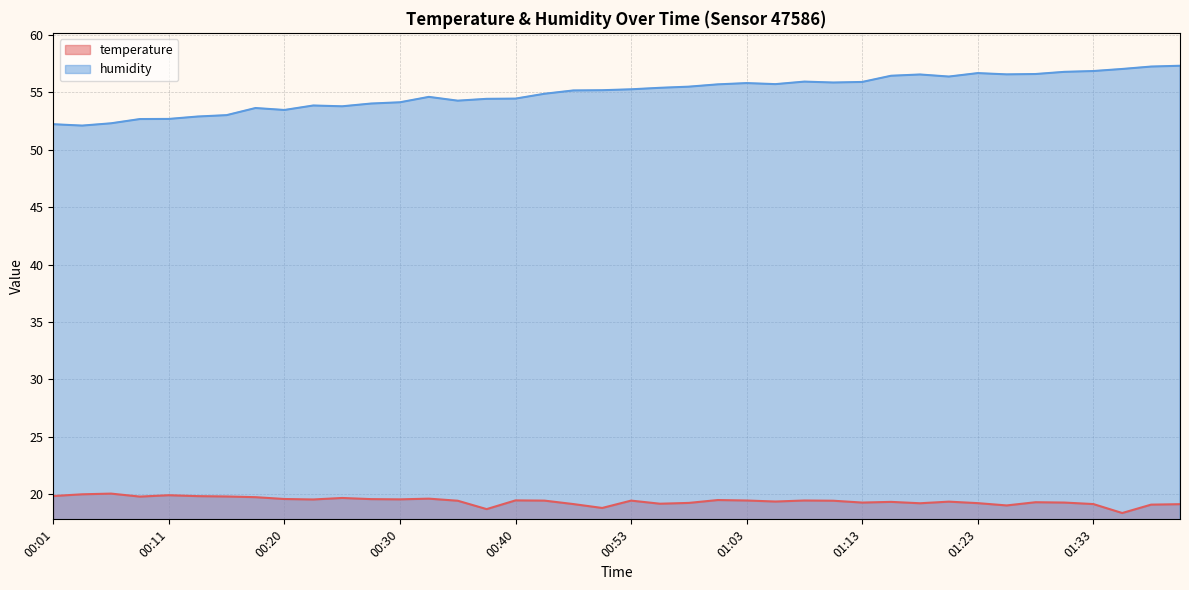

List the labels in order of temperature value, smallest first.

01:35, 00:38, 00:50, 01:25, 01:38, 01:40, 00:48, 01:33, 00:55, 01:18, 01:23, 00:58, 01:13, 01:30, 01:28, 01:15, 01:20, 01:05, 00:35, 01:10, 00:43, 00:53, 01:03, 01:08, 00:40, 01:00, 00:23, 00:30, 00:28, 00:20, 00:33, 00:25, 00:18, 00:08, 00:15, 00:13, 00:01, 00:11, 00:03, 00:06